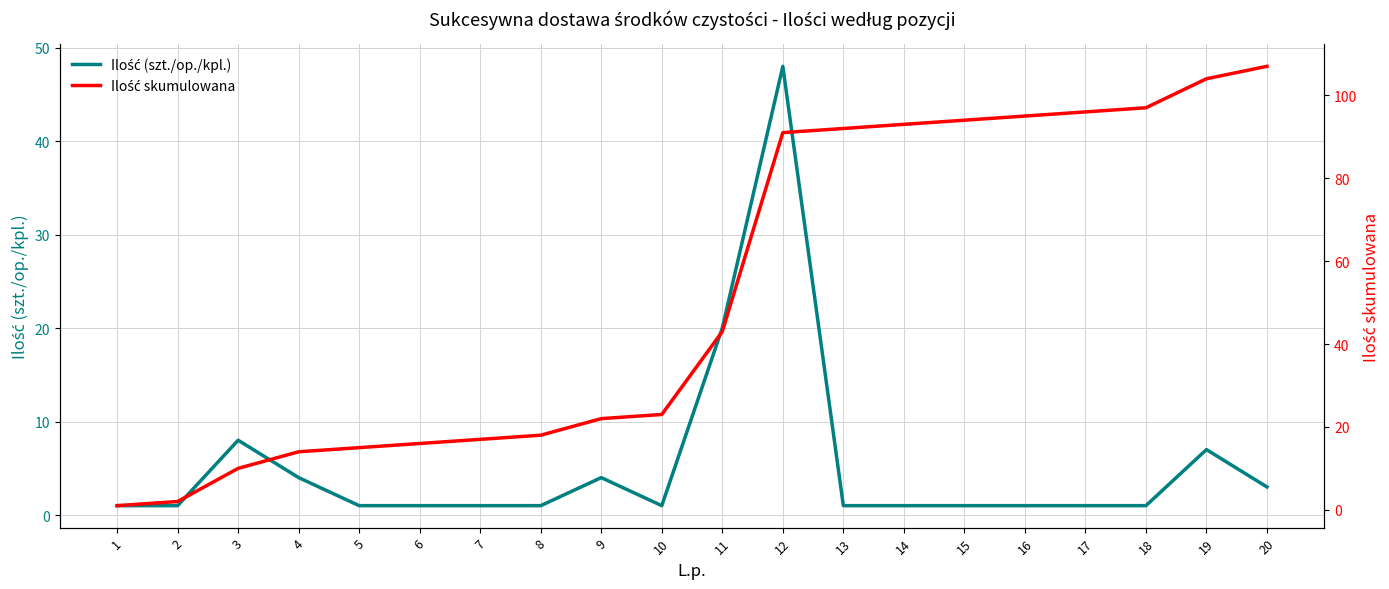

True or false: Ilość skumulowana and Ilość (szt./op./kpl.) intersect in this chart.

False